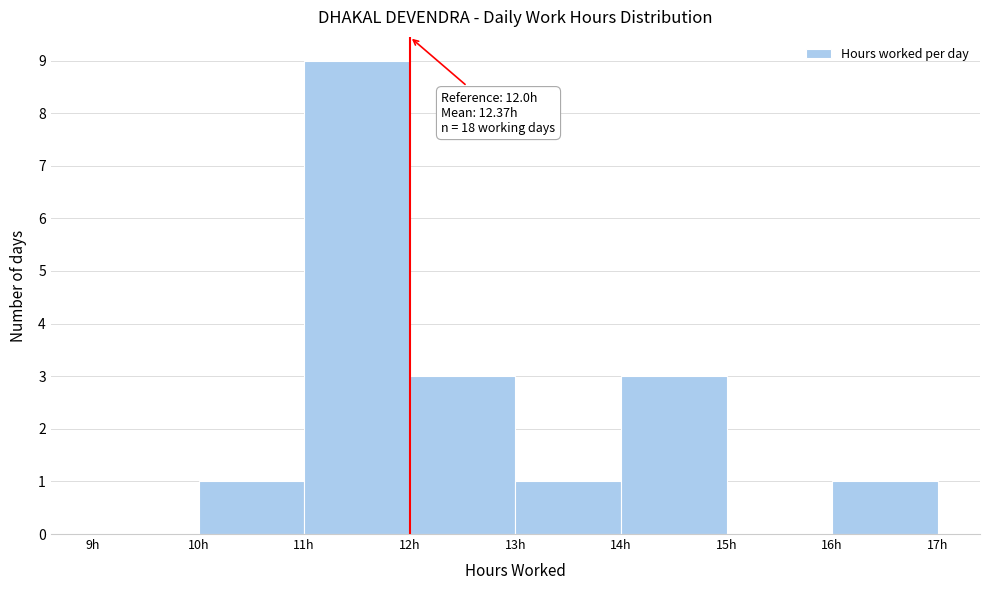

Over which range of the x-axis is the bar tallest?

11 to 12